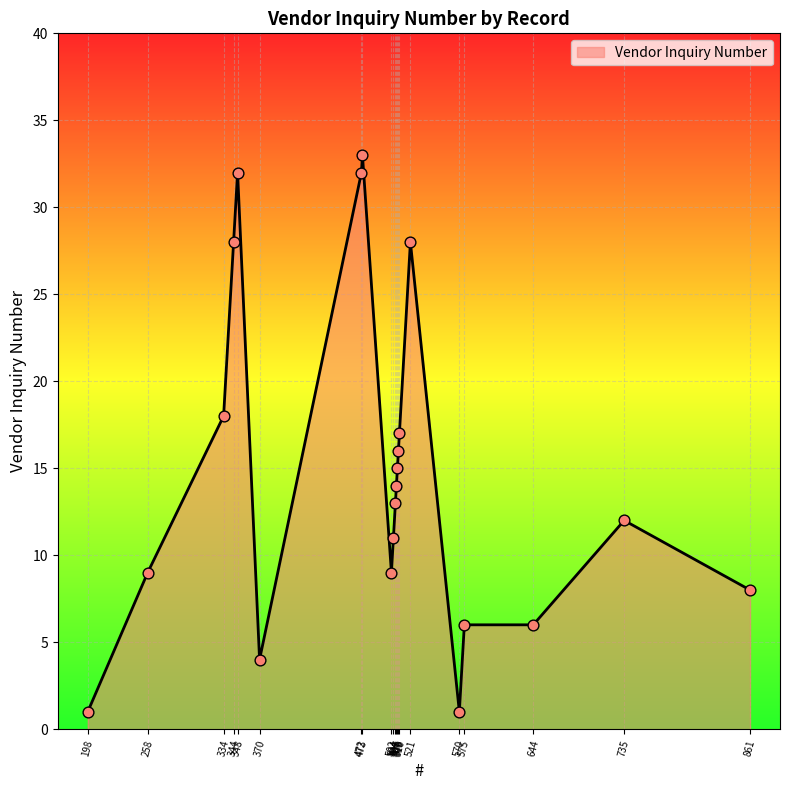

What is the change in value from 198 to 575?

+5